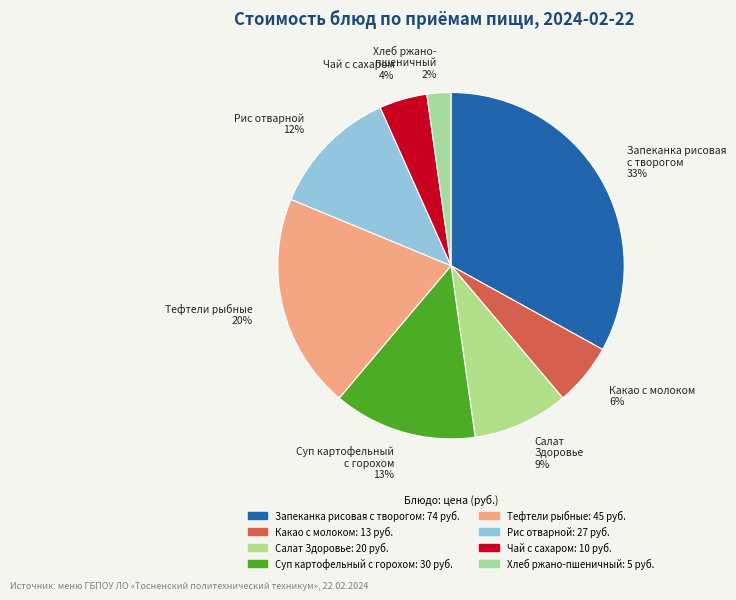

Which category has the smallest portion of the pie?

Хлеб ржано-пшеничный